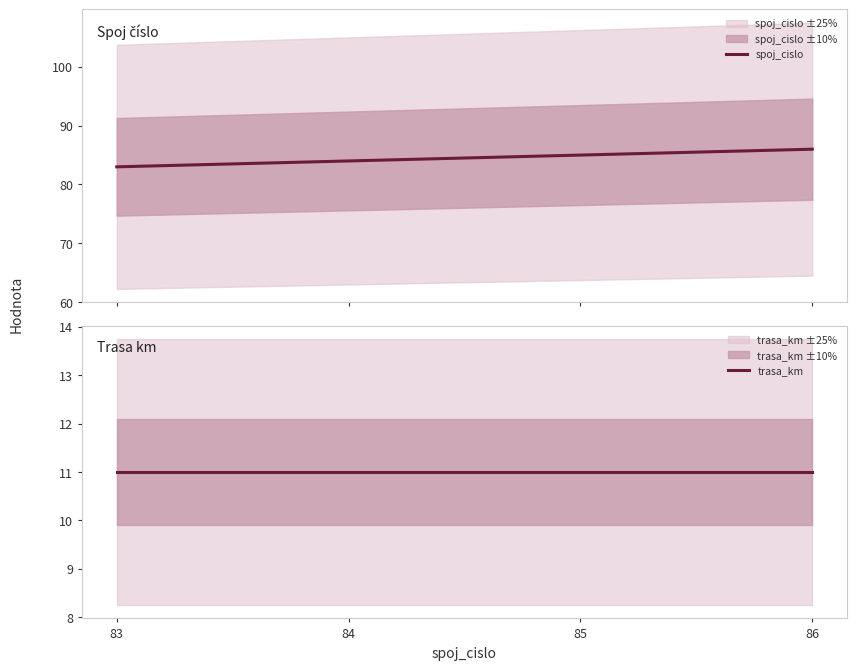

True or false: trasa_km and spoj_cislo intersect in this chart.

False